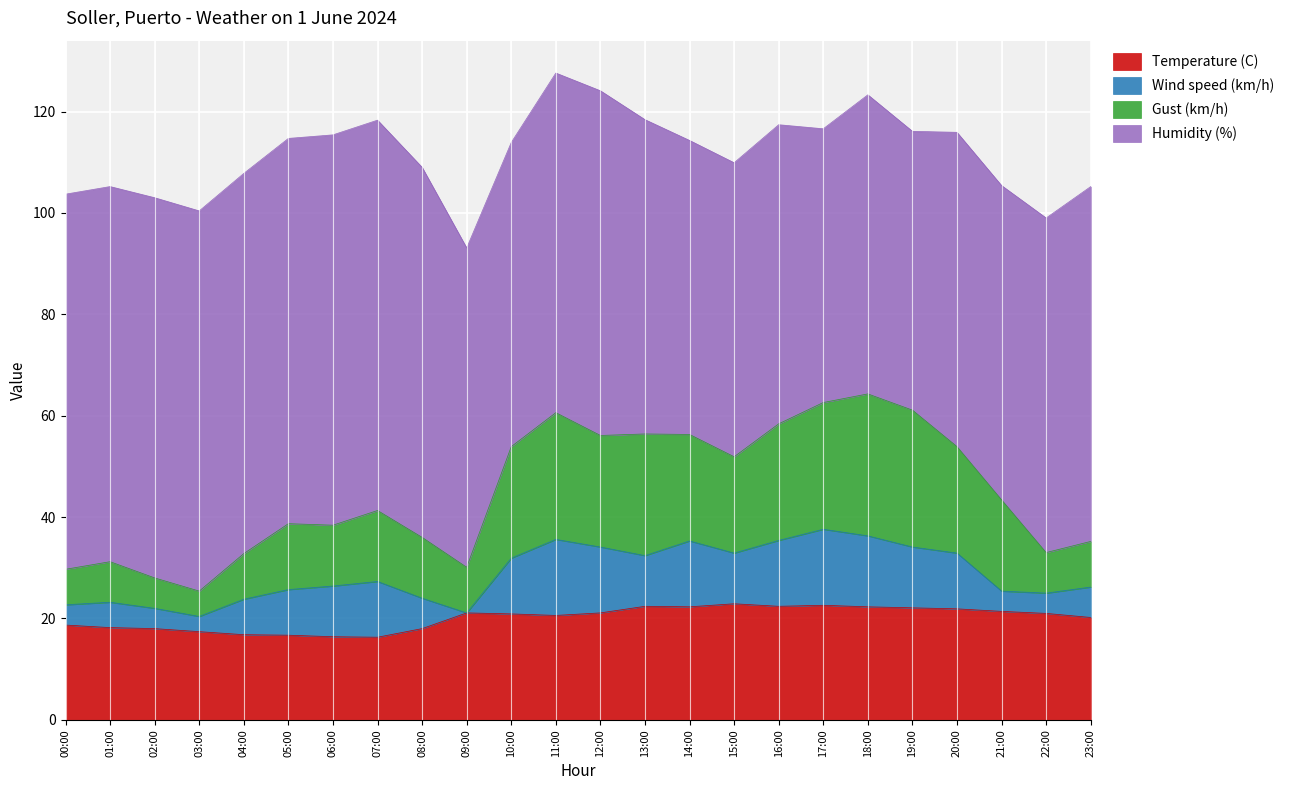

Is it true that Temperature (C) equals 9.9 at 04:00?

False